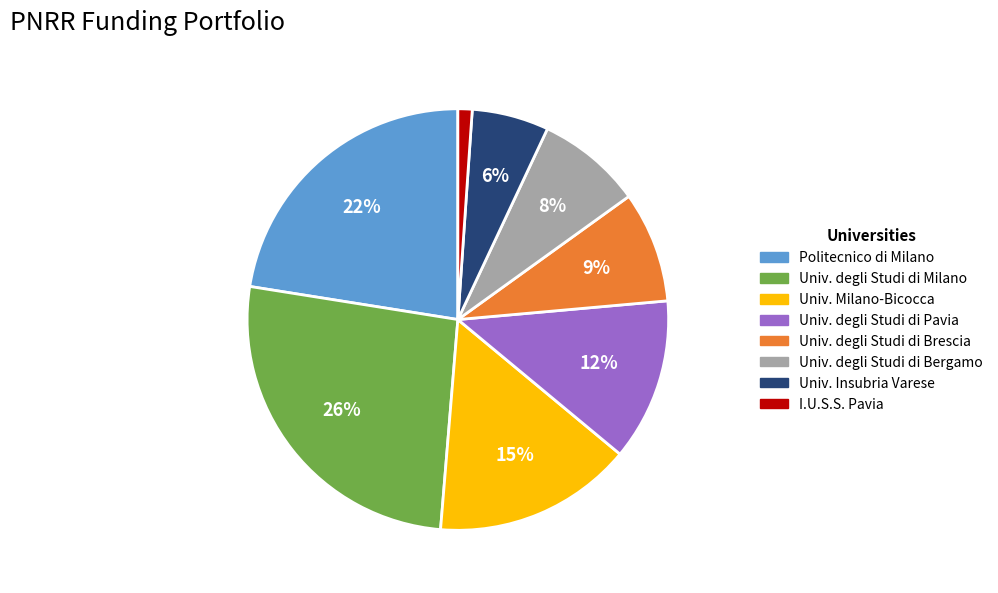

Between Univ. degli Studi di Brescia and Univ. degli Studi di Pavia, which is larger?

Univ. degli Studi di Pavia